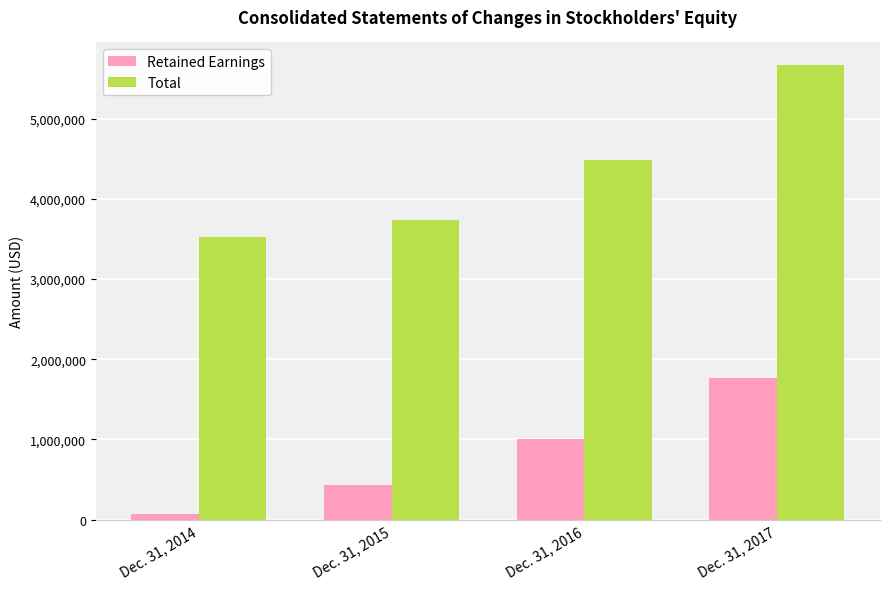

Which label corresponds to the smallest value in the chart?

Dec. 31, 2014